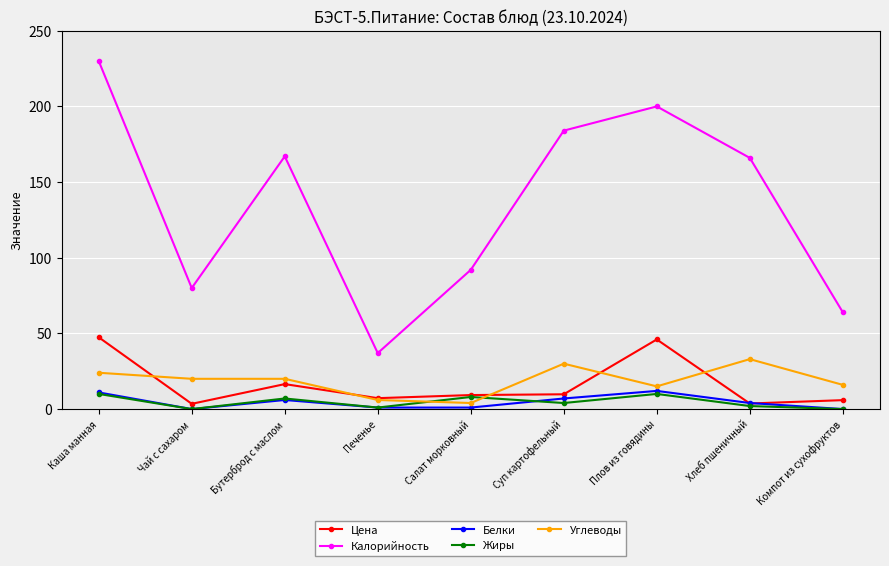

Where is the first local minimum for Калорийность?

Чай с сахаром